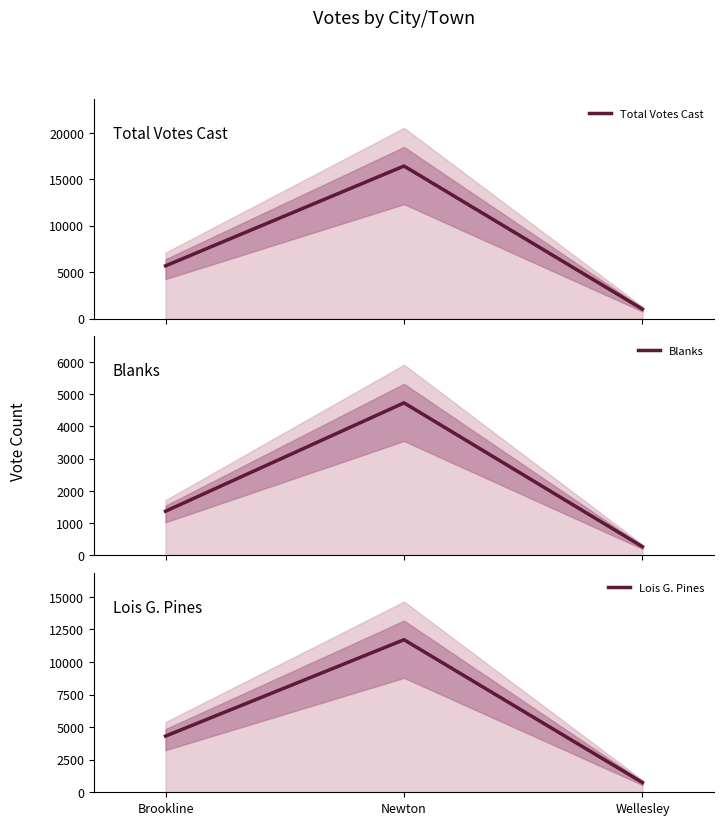

List the series in order of their peak value, highest first.

Total Votes Cast, Lois G. Pines, Blanks